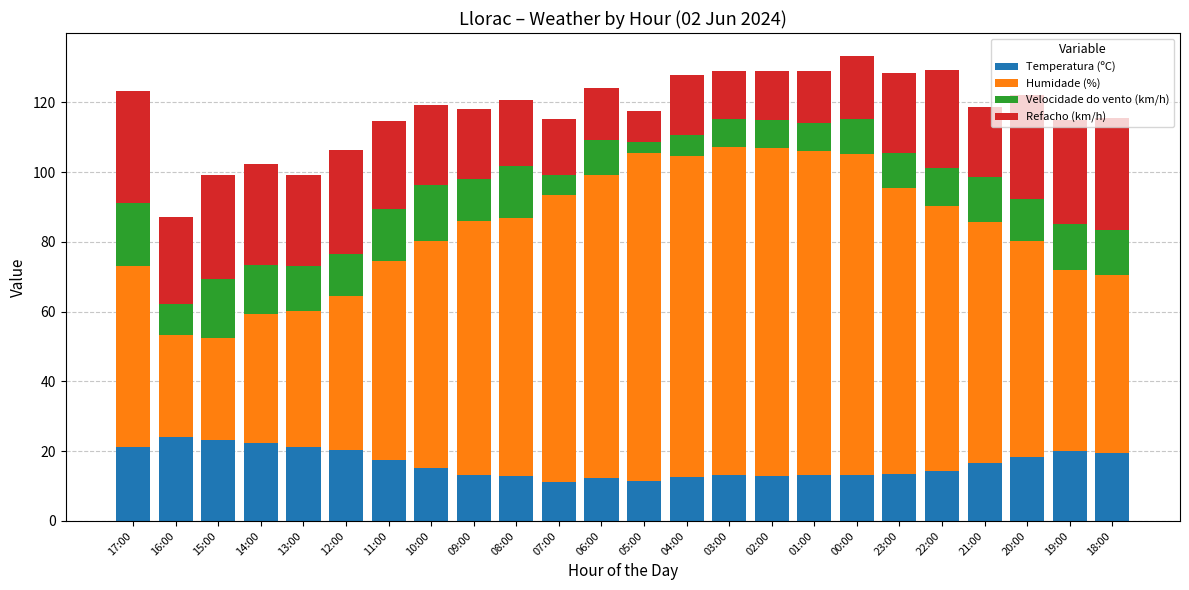

What is the sum of the Temperatura (ºC) values at 05:00 and 19:00?

31.5